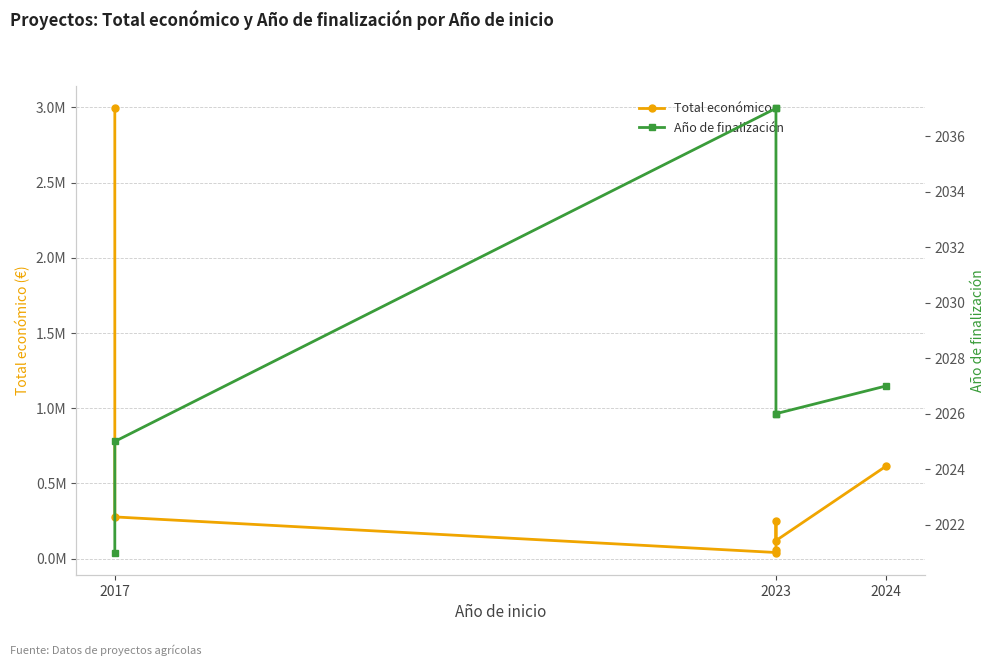

In Total económico, how many points are lower than both neighbors (excluding endpoints)?

2